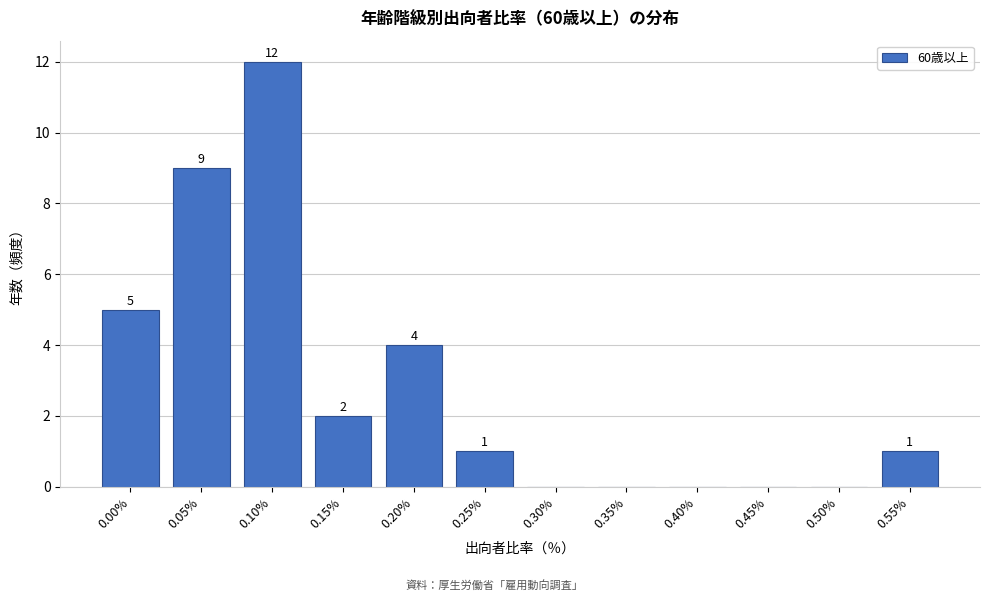

Reading left to right, list all the values displayed in this chart.

0.00%=5	0.05%=9	0.10%=12	0.15%=2	0.20%=4	0.25%=1	0.30%=0	0.35%=0	0.40%=0	0.45%=0	0.50%=0	0.55%=1